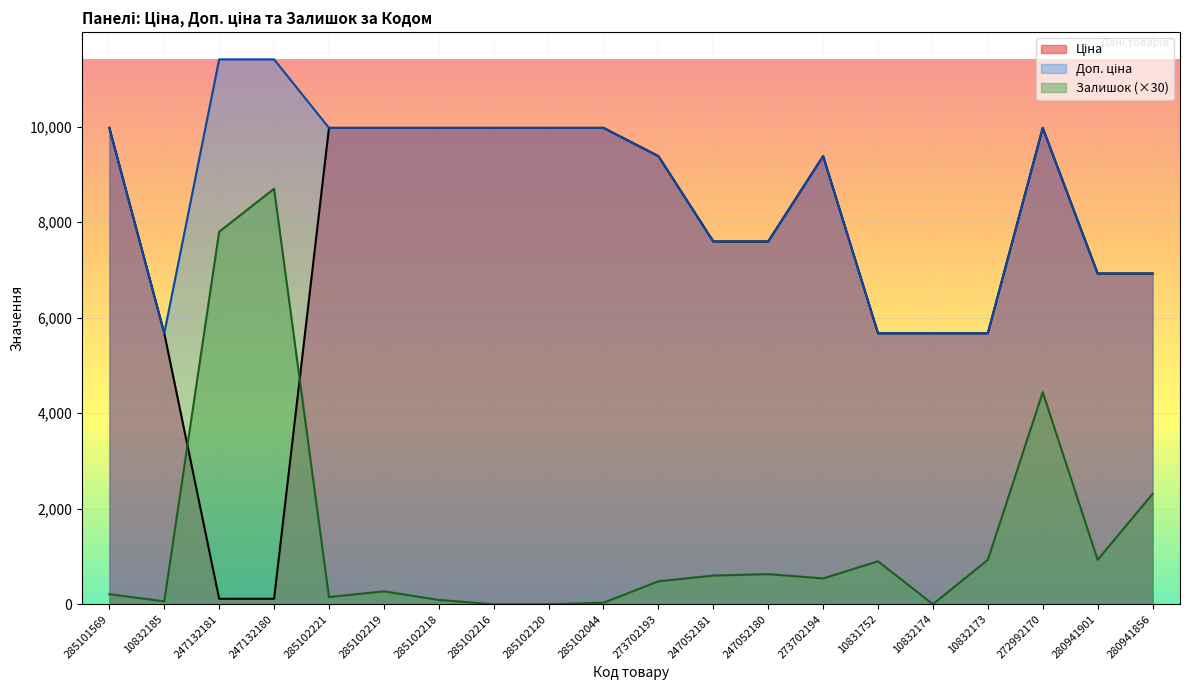

What are all the series names shown in the legend?

Ціна, Доп. ціна, Залишок